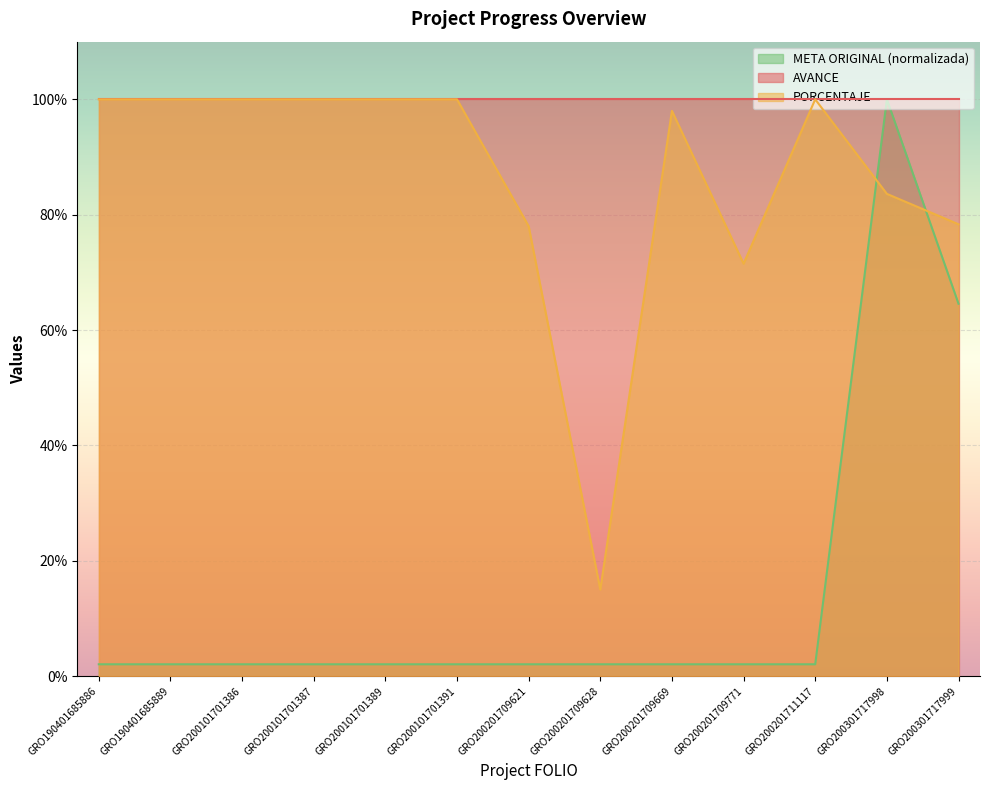

What is the spread (max minus min) of values at GRO200301717999?

35.4